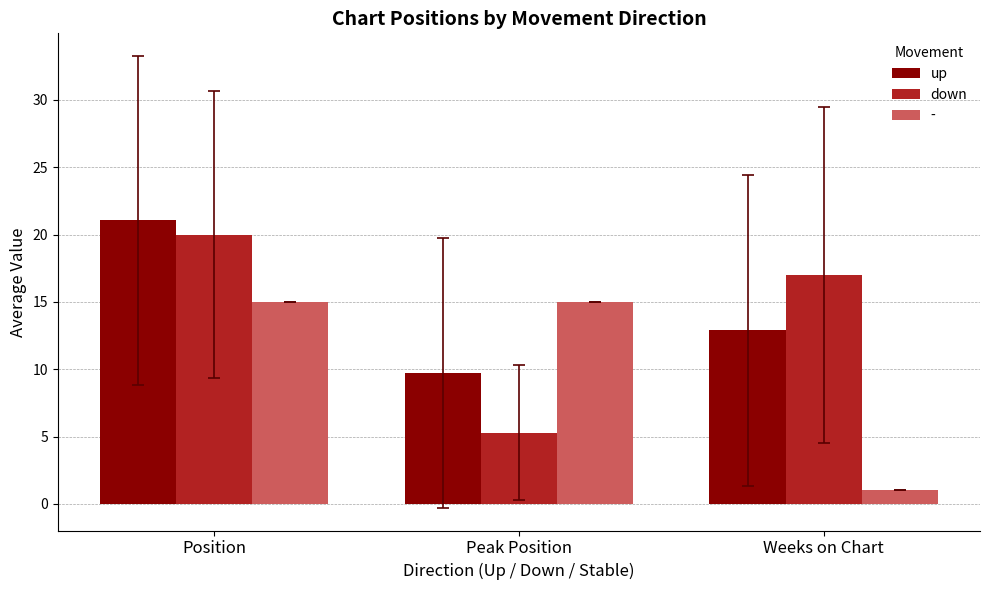

Are the bars grouped side by side (vs. stacked)?

Yes